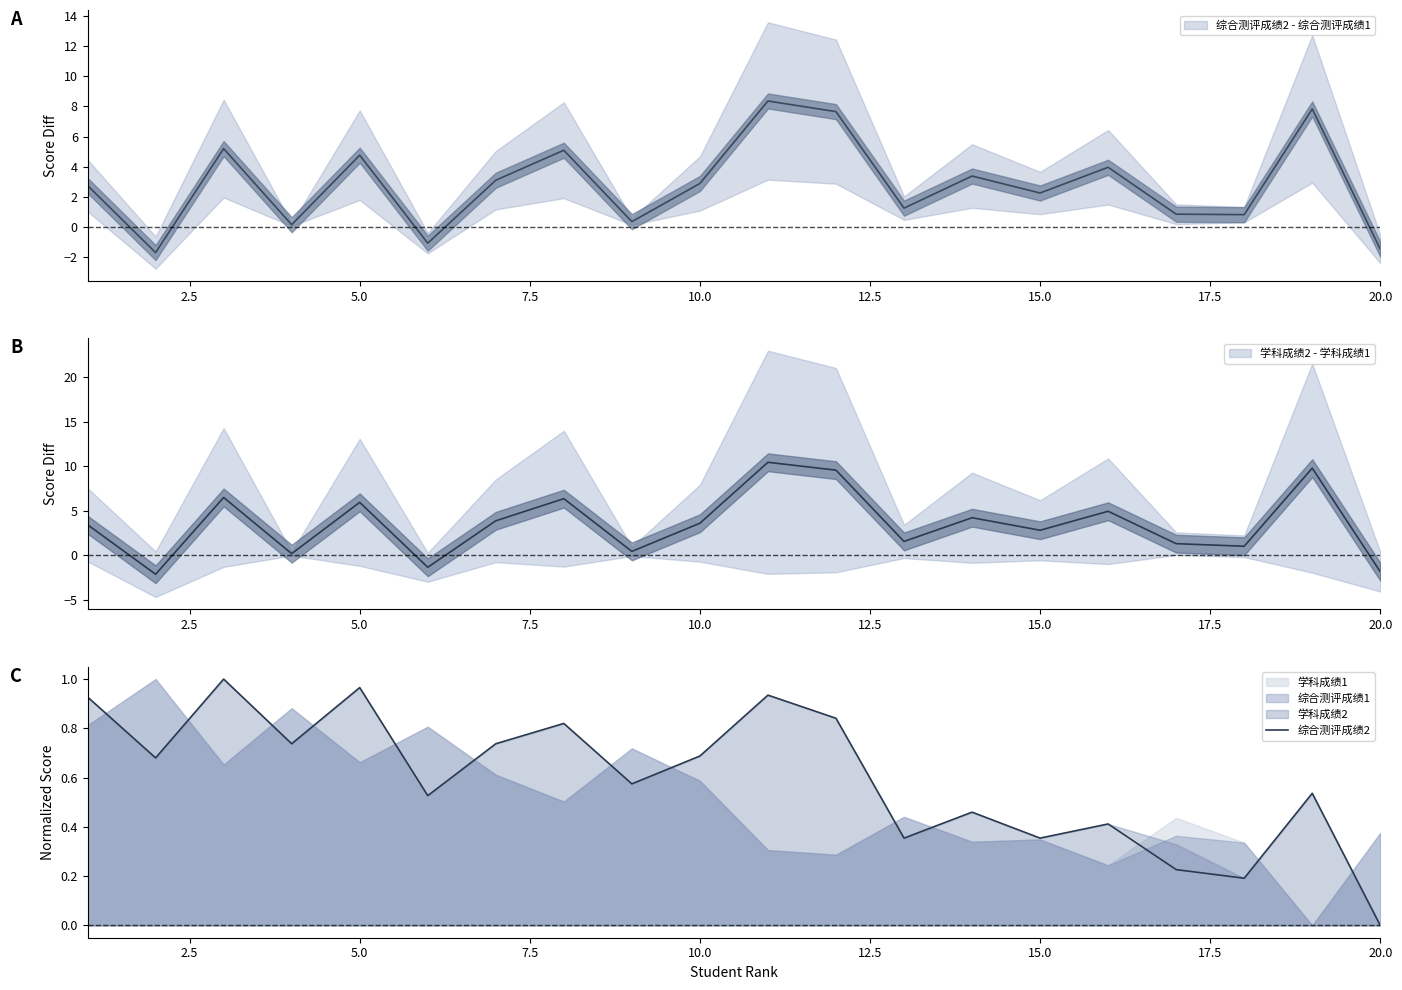

Which has a higher value, 5.0 or 12.5?

5.0